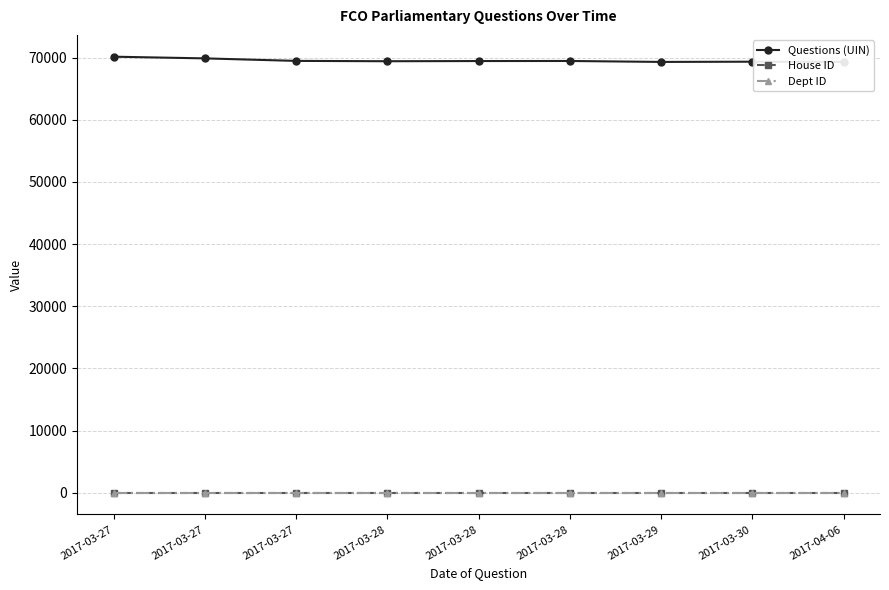

What is the label of the 6th point from the left?

2017-03-28